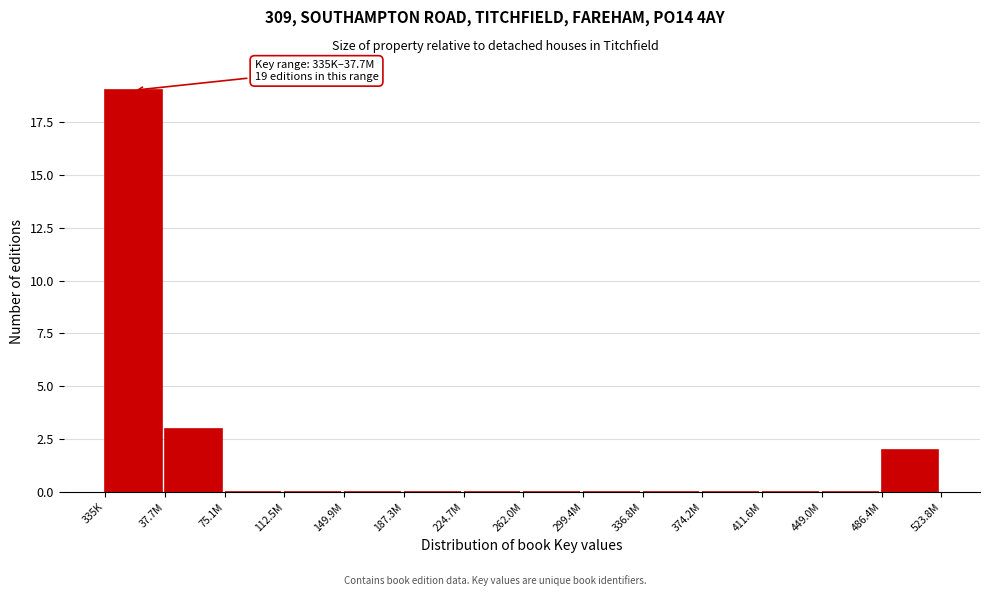

Reading left to right, extract all data points from this chart.

335K=19	37.7M=3	75.1M=0	112.5M=0	149.9M=0	187.3M=0	224.7M=0	262.0M=0	299.4M=0	336.8M=0	374.2M=0	411.6M=0	449.0M=0	486.4M=2